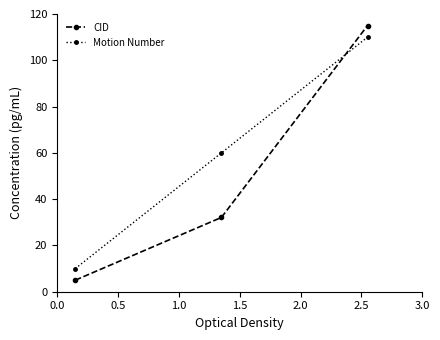

List the series in order of their peak value, lowest first.

Motion Number, CID